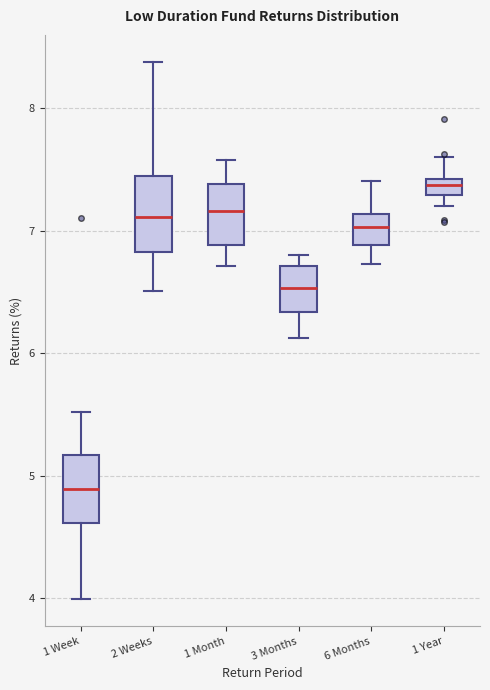

Where is the upper edge of the box for 1 Month on the y-axis? The values are not printed on the chart, so give them approximately, as read against the axis.

7.4